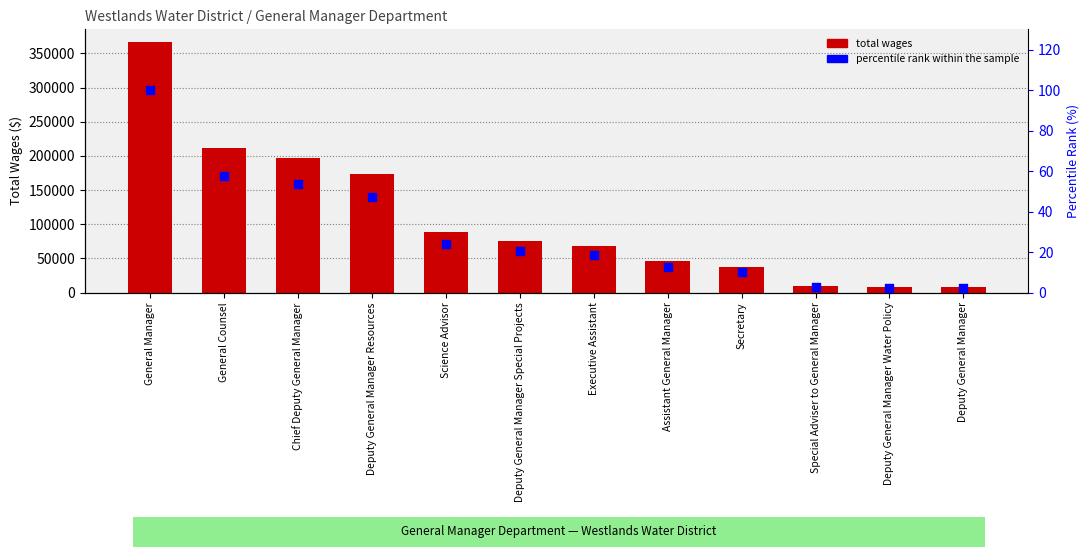

At how many categories does at least one series exceed 166405?

4